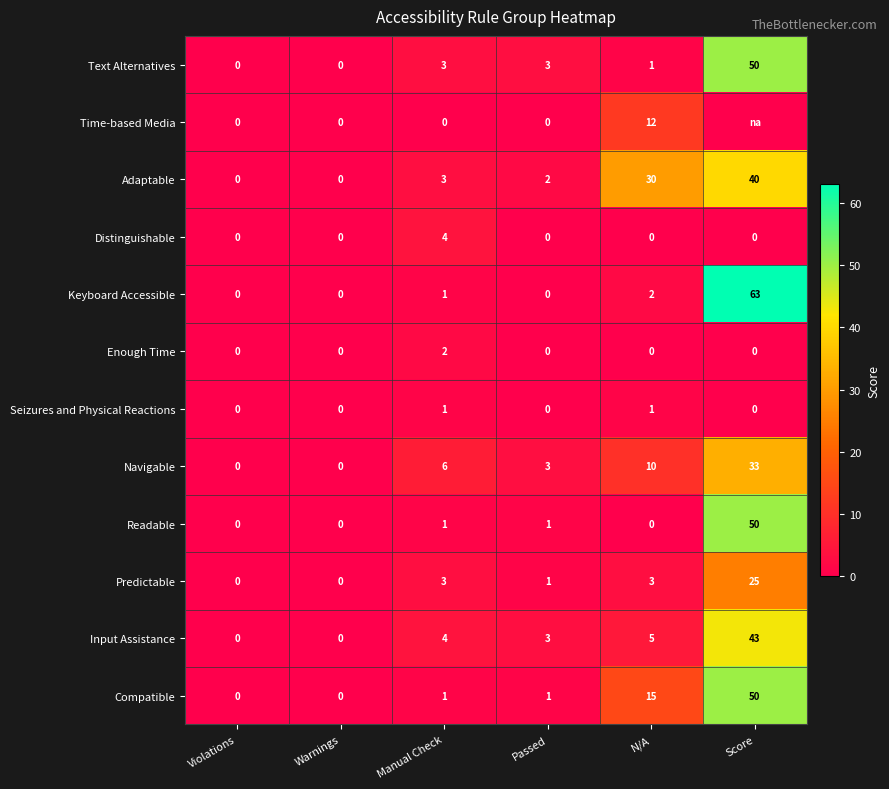

What is the difference between the maximum and second lowest values in the Adaptable series?

40